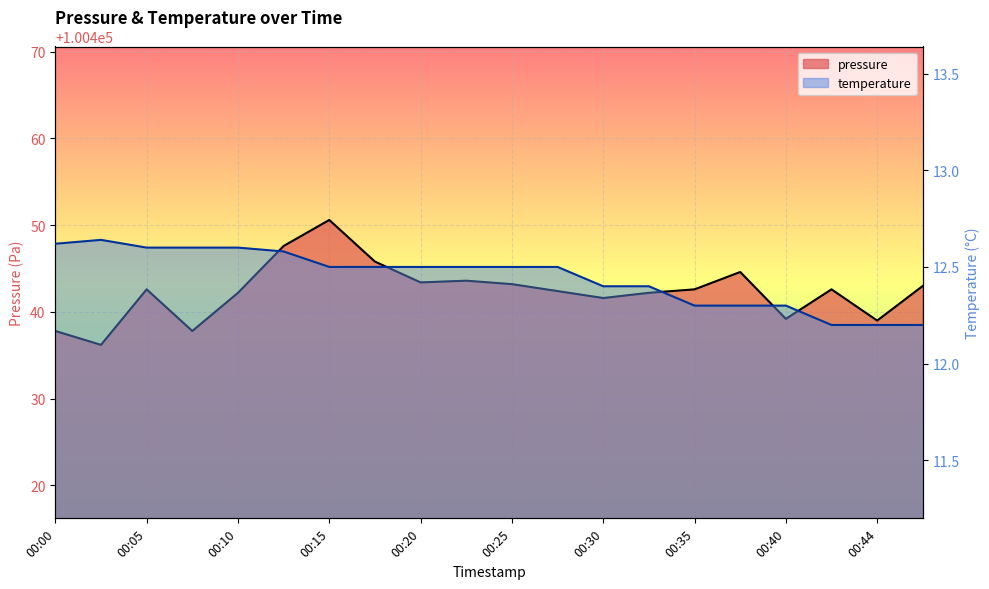

Where is temperature nearest to the value 12?

00:42